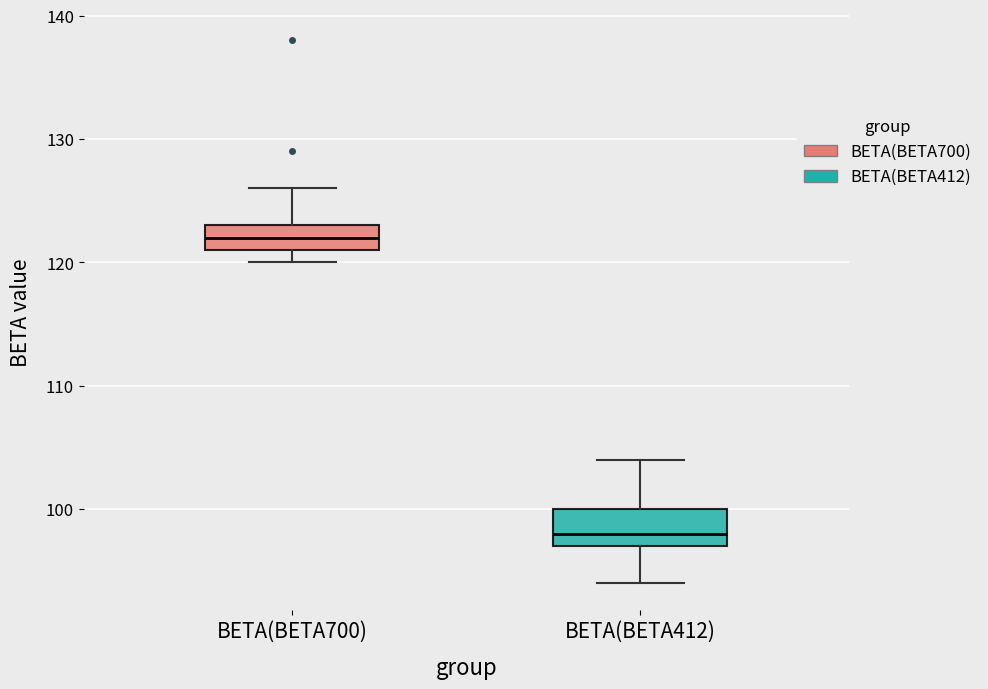

Comparing the boxes themselves (not the whiskers), which one is the tallest?

BETA(BETA412)